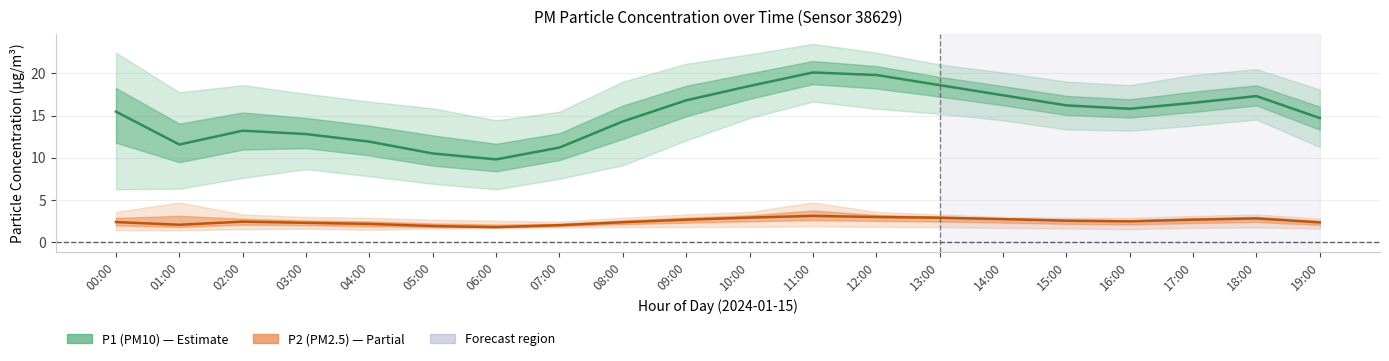

How many values in the P2 (PM2.5) series are below 2?

2